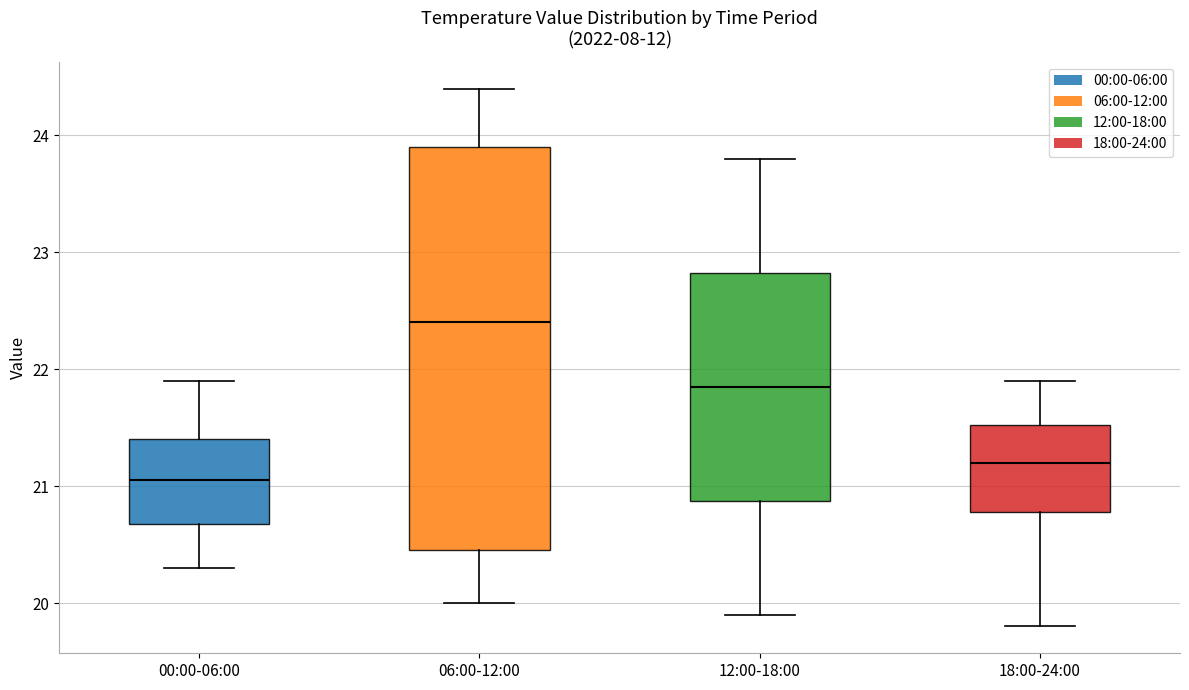

Where does the upper whisker of the box for 18:00-24:00 end on the y-axis? The values are not printed on the chart, so give them approximately, as read against the axis.

21.9